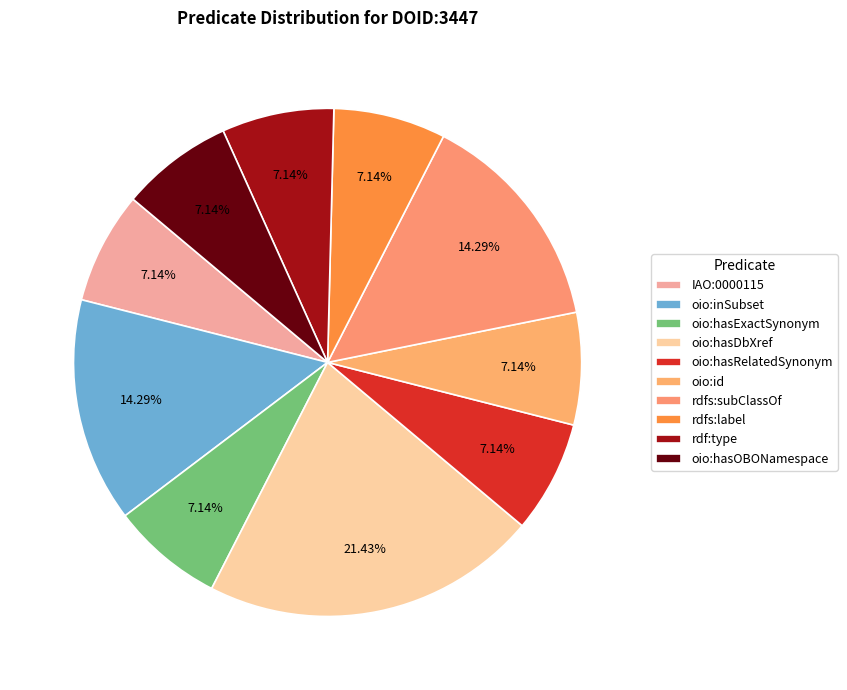

How many slices are in this pie chart?

10